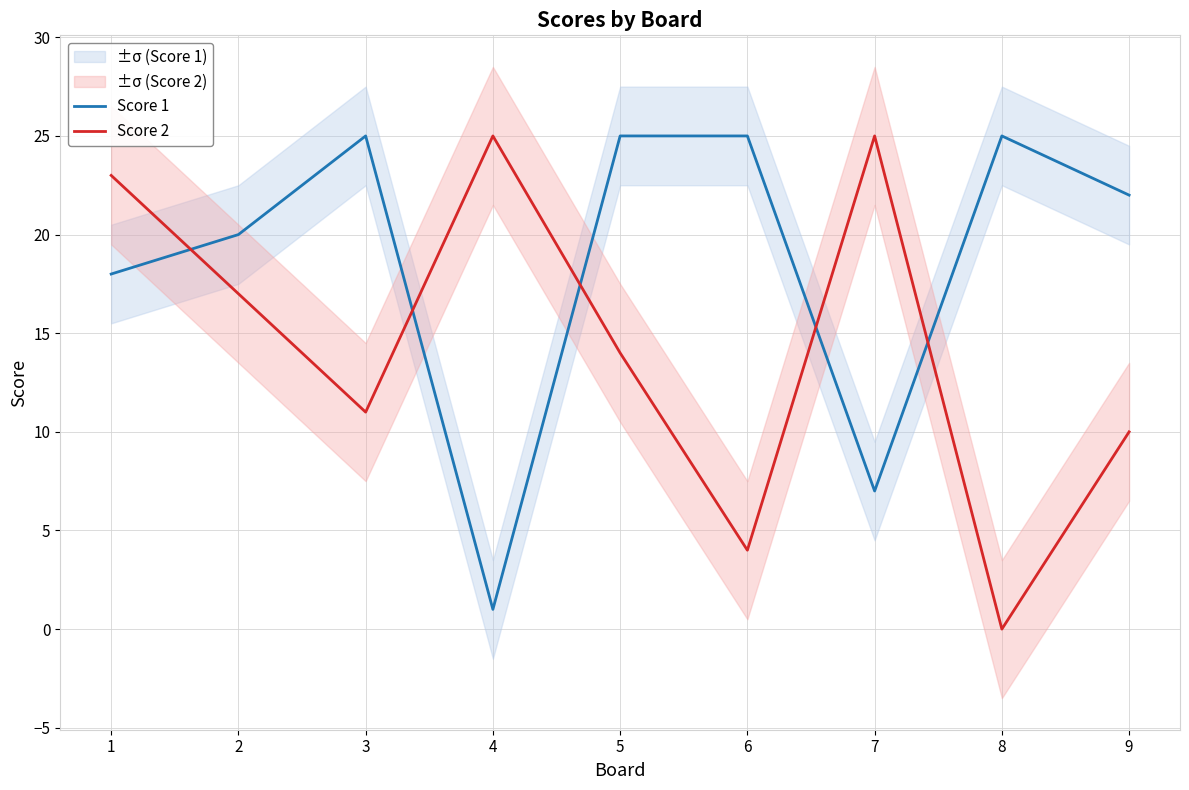

How many values in the Score 1 series exceed 22?

4